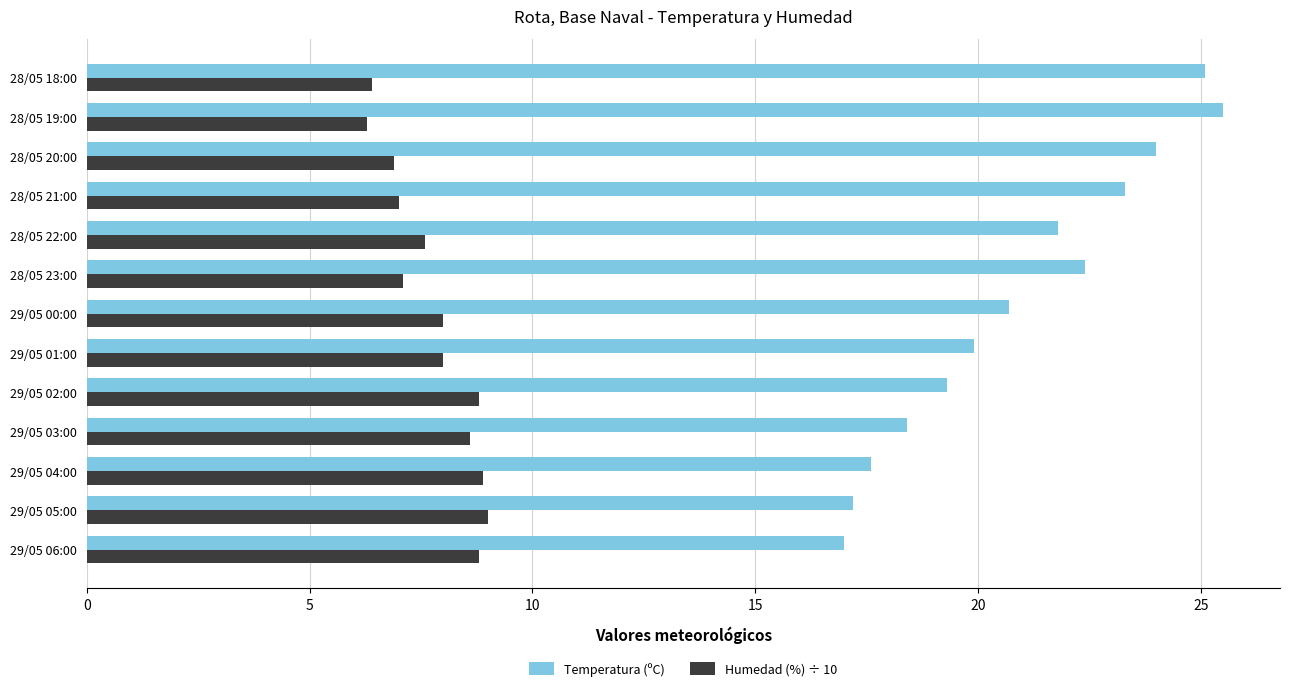

What is the difference between the maximum and minimum values in the Humedad (%) ÷ 10 series?

2.7